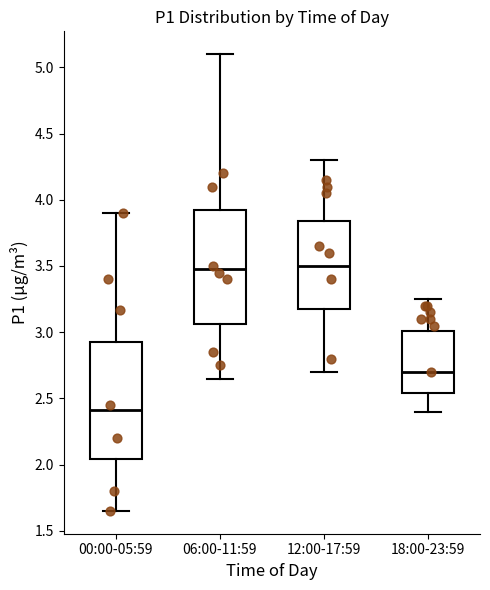

Reading left to right, transcribe this box plot: for each box, give where its median line is, the range the box spans, and where its two whiskers end, as read against the y-axis. The values are not printed on the chart, so give them approximately, as read against the axis.

00:00-05:59: median 2.40, box 2.05 to 2.95, whiskers 1.65 to 3.90
06:00-11:59: median 3.50, box 3.05 to 3.95, whiskers 2.65 to 5.10
12:00-17:59: median 3.50, box 3.20 to 3.85, whiskers 2.70 to 4.30
18:00-23:59: median 2.70, box 2.55 to 3.00, whiskers 2.40 to 3.25